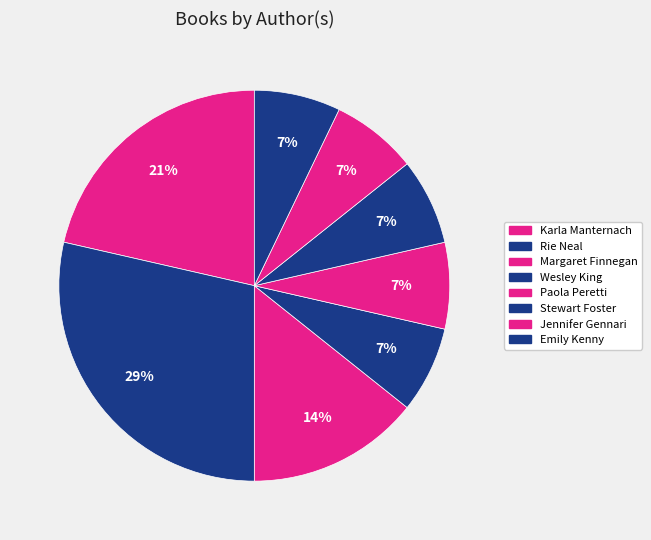

What is the smallest slice in the pie chart?

Stewart Foster